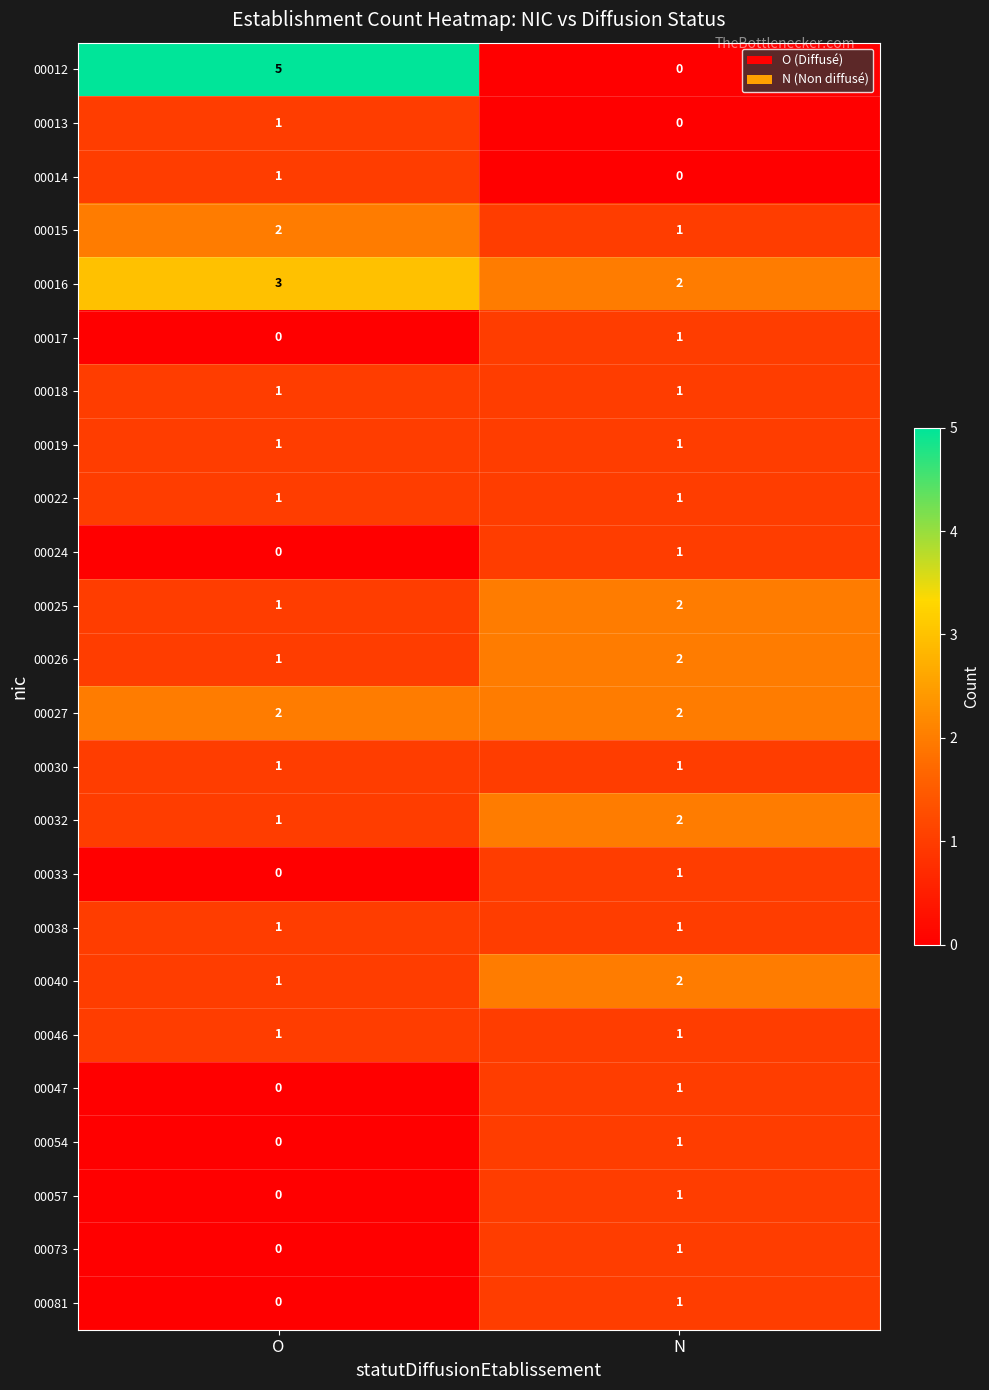

What is the maximum value shown in the chart?

5